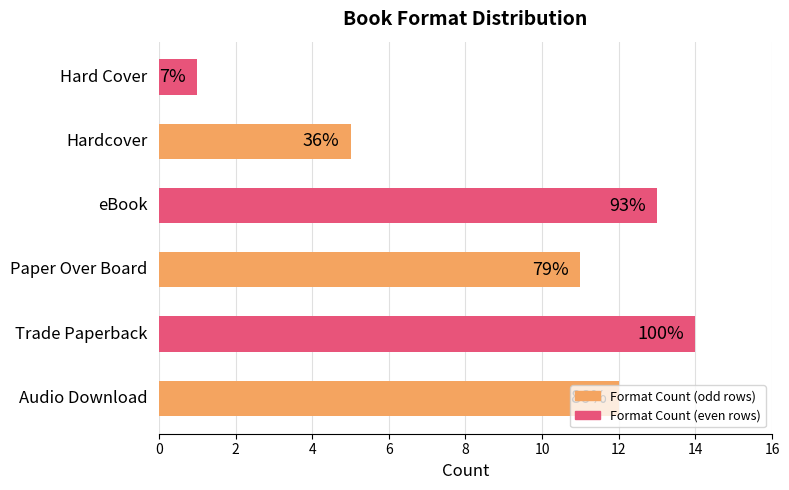

Does the chart contain any negative values?

No